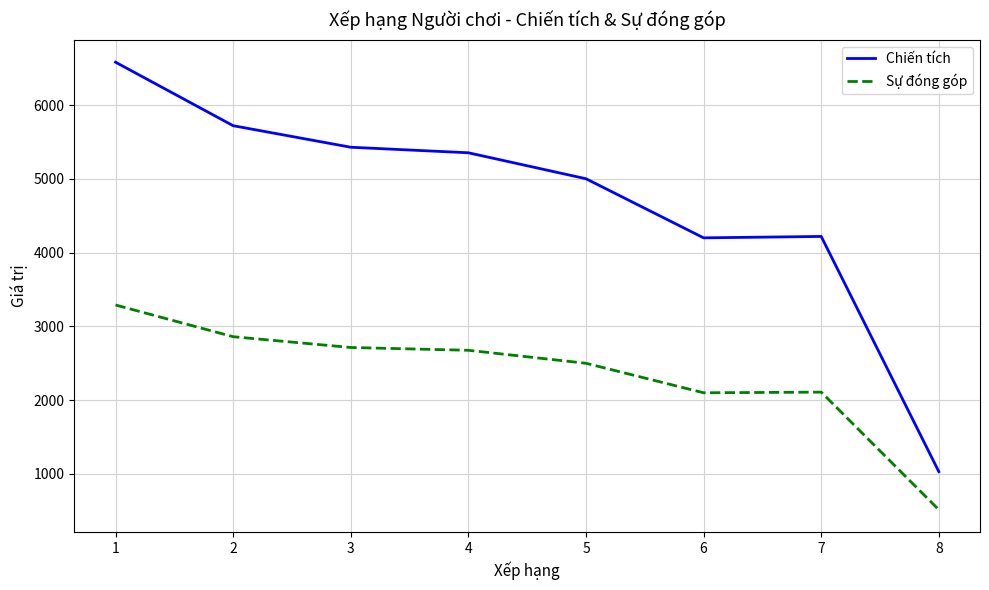

How many distinct data groups are displayed?

2